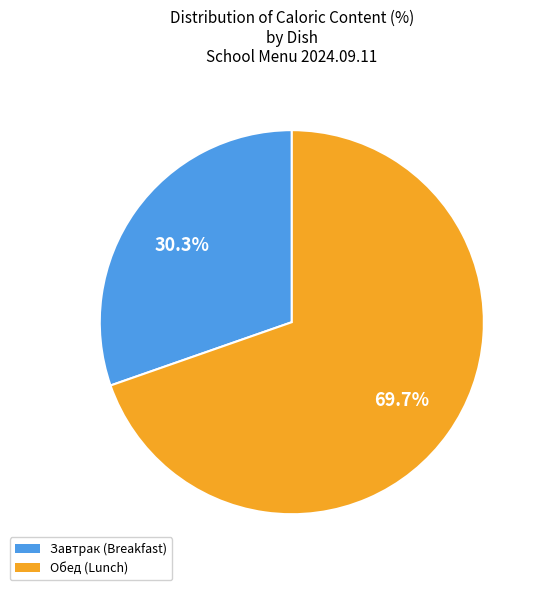

Is there any slice that represents more than half of the pie?

Yes